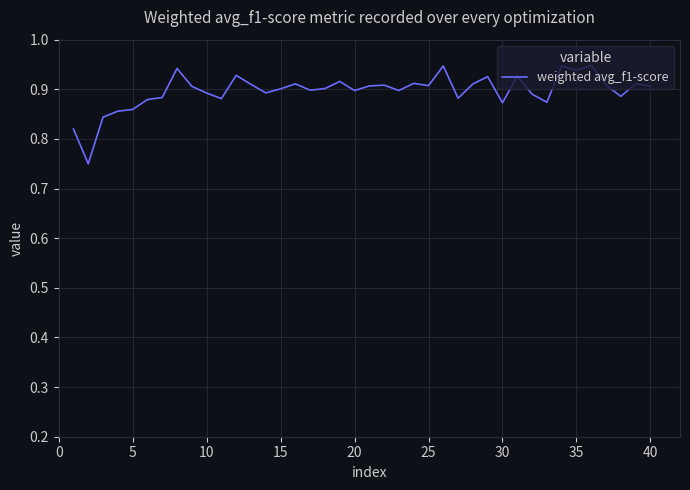

What is the value of the 28th point from the left?

0.9